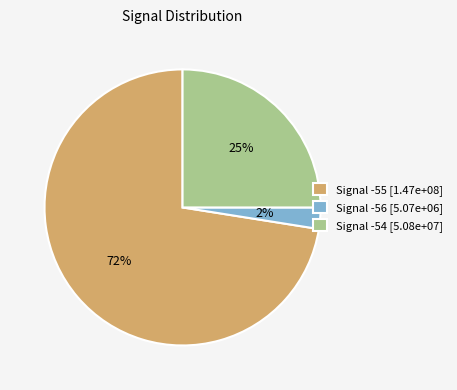

To the nearest percent, what portion does Signal -56 [5.07e+06] represent?

2%